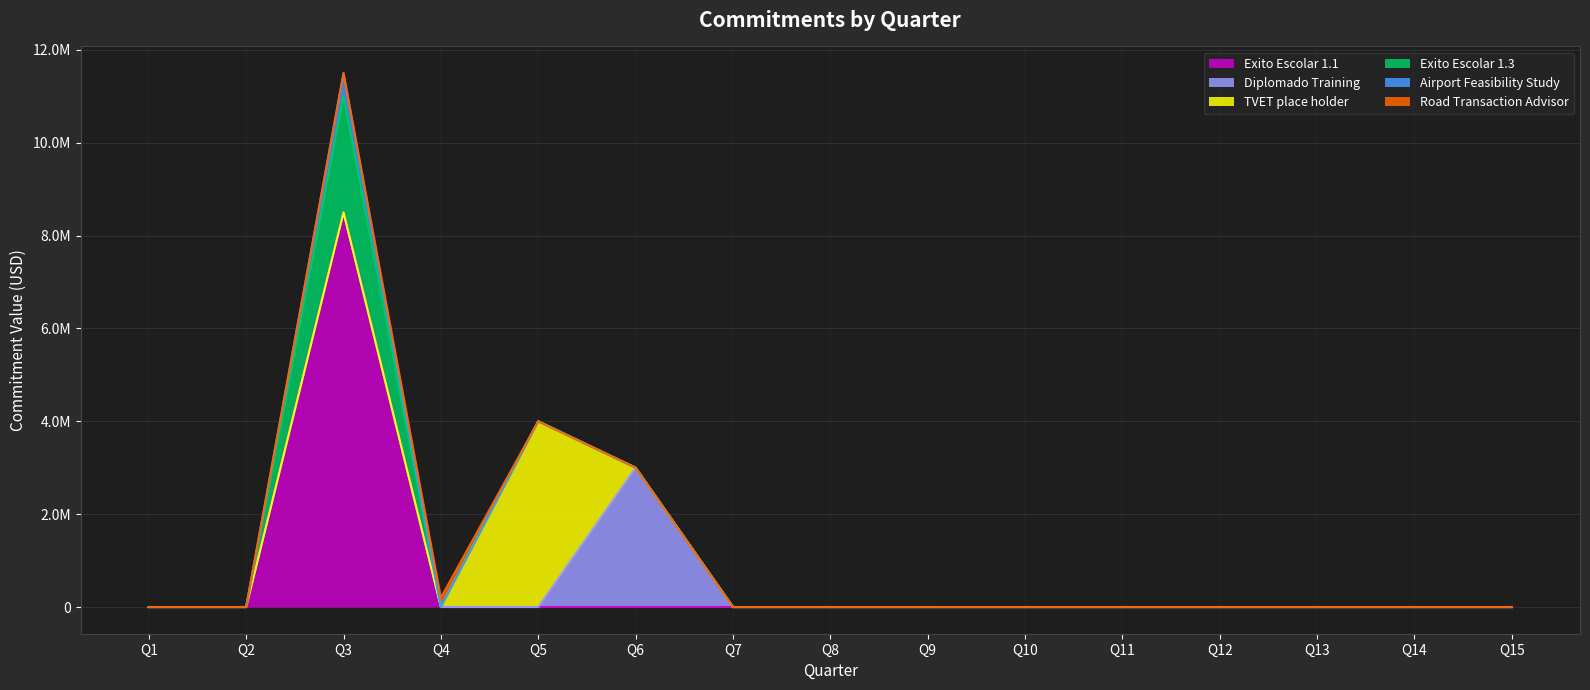

Which has a higher value, Q1 or Q14?

Q1